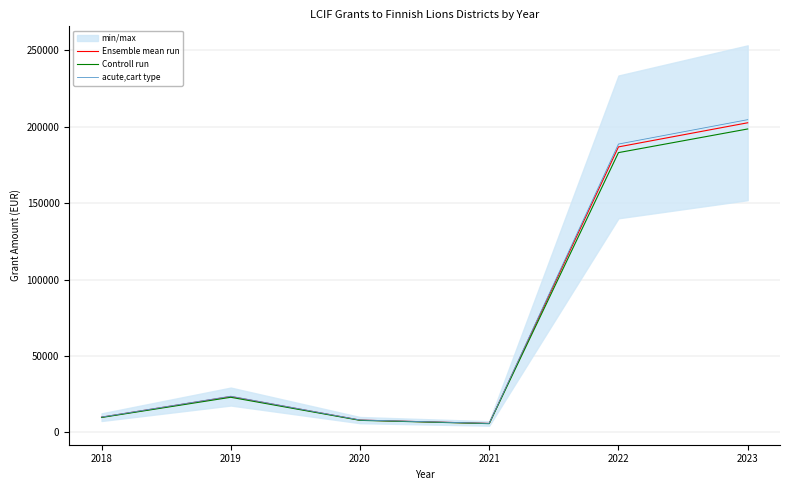

Reading left to right, what are all the values shown in this chart?

Ensemble mean run: 10000.0	23485.0	8090.0	5900.0	186767.0	202547.0
Controll run: 9800.0	23015.3	7928.2	5782.0	183031.7	198496.1
acute,cart type: 10100.0	23719.8	8170.9	5959.0	188634.7	204572.5